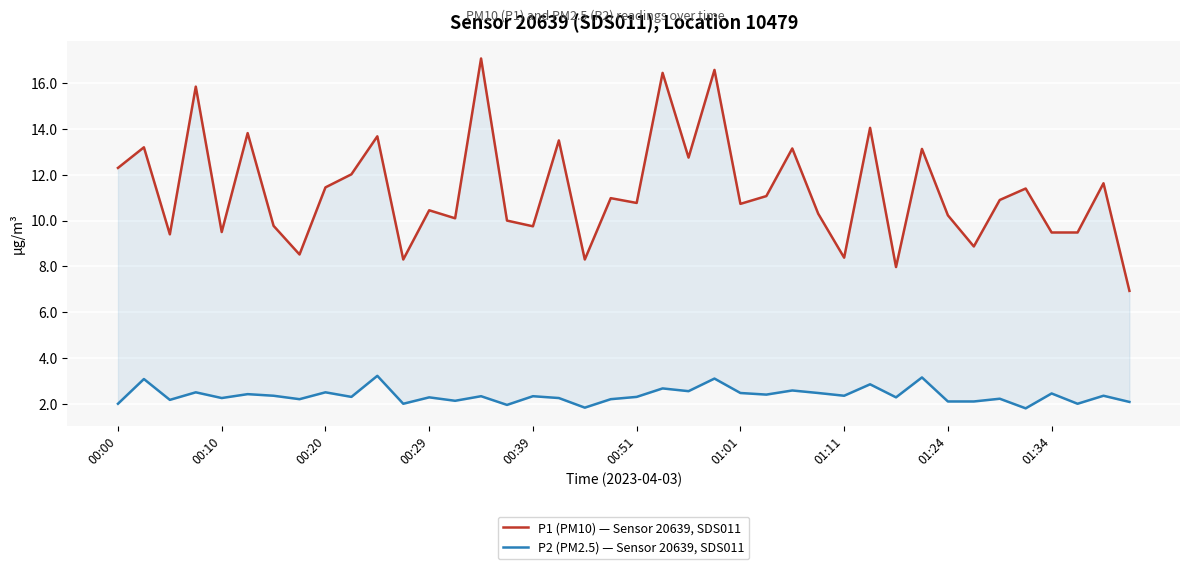

True or false: P2 (PM2.5) — Sensor 20639, SDS011 has more than 2 points higher than both neighbors.

True